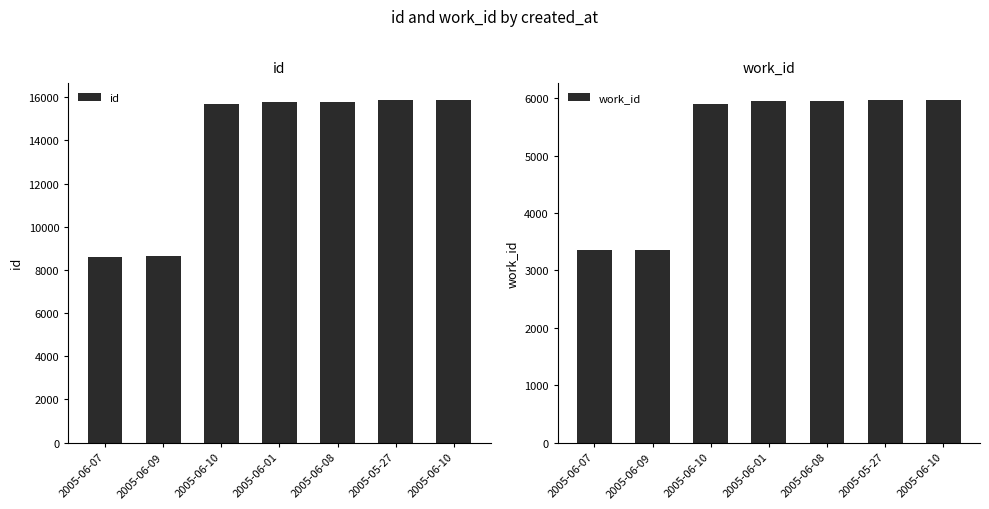

At 2005-06-08, list the series in order from largest to smallest.

id, work_id